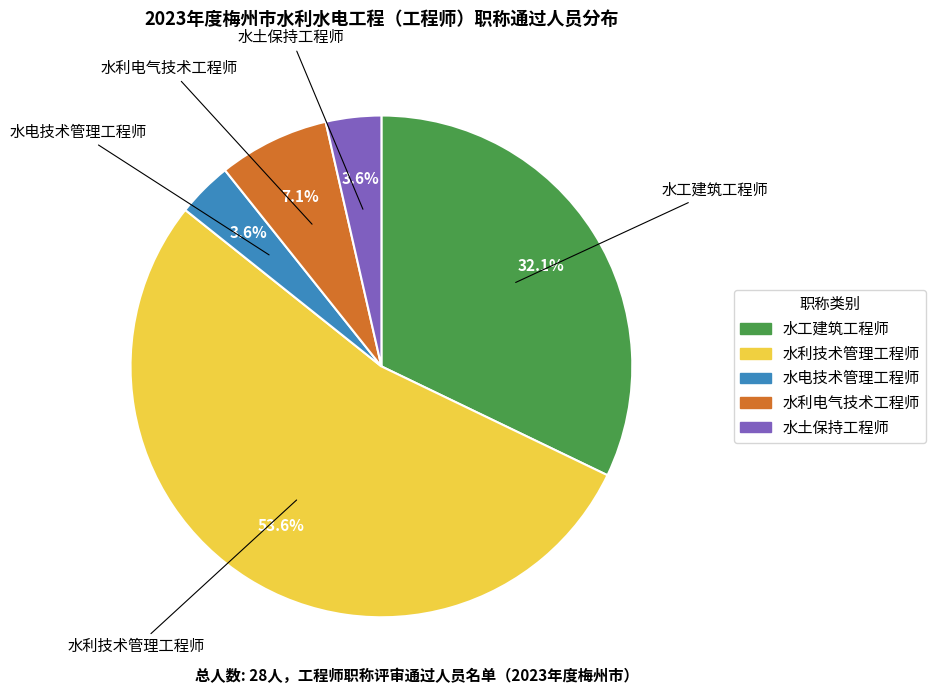

To the nearest percent, what is the average slice percentage?

20%